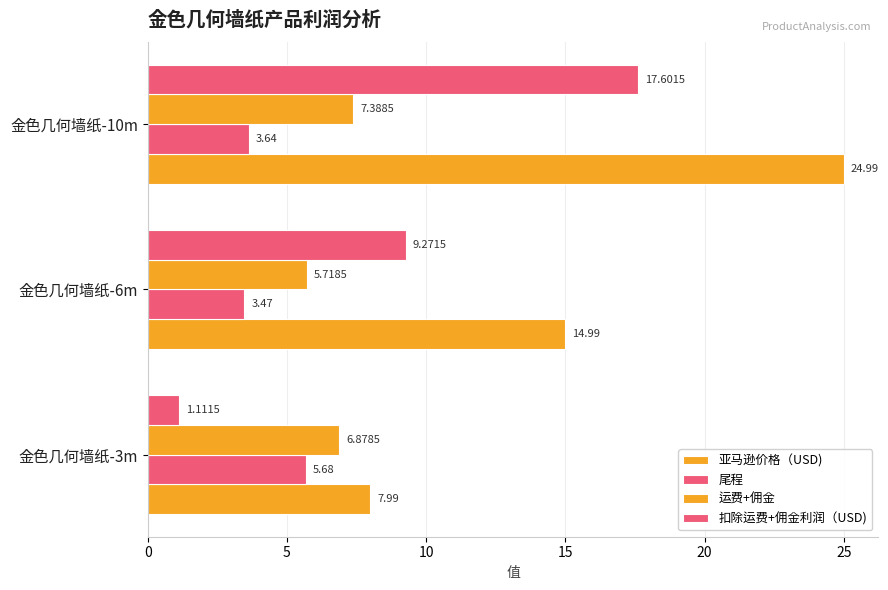

How many values in the 扣除运费+佣金利润（USD) series are below 9?

1